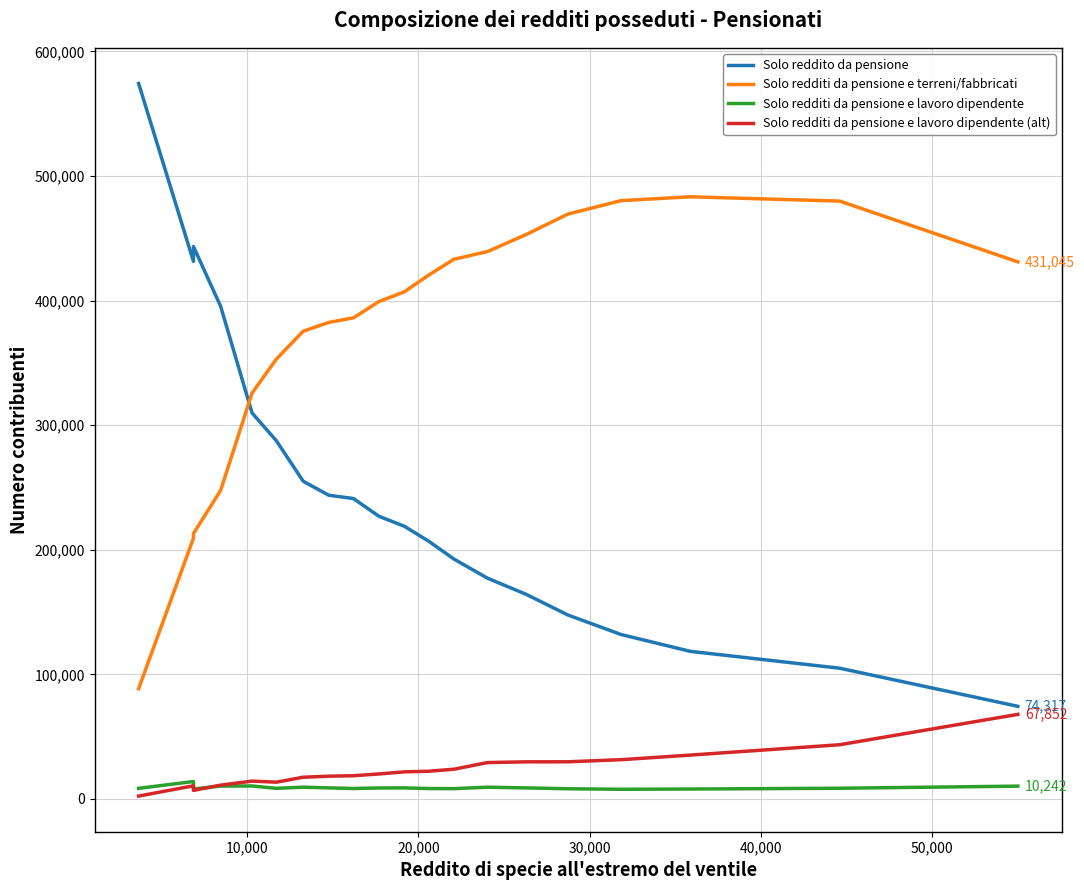

The Solo redditi da pensione e terreni/fabbricati series shows 618436 at 9. True or false?

False